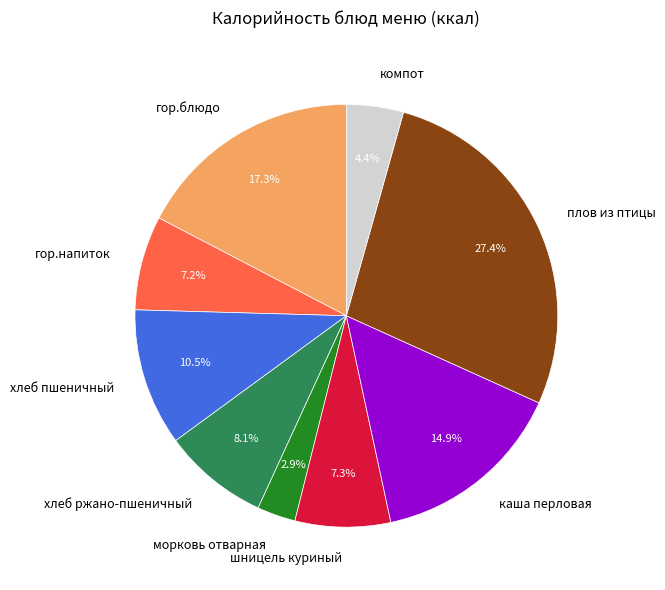

Does шницель куриный represent more than half of the total?

No